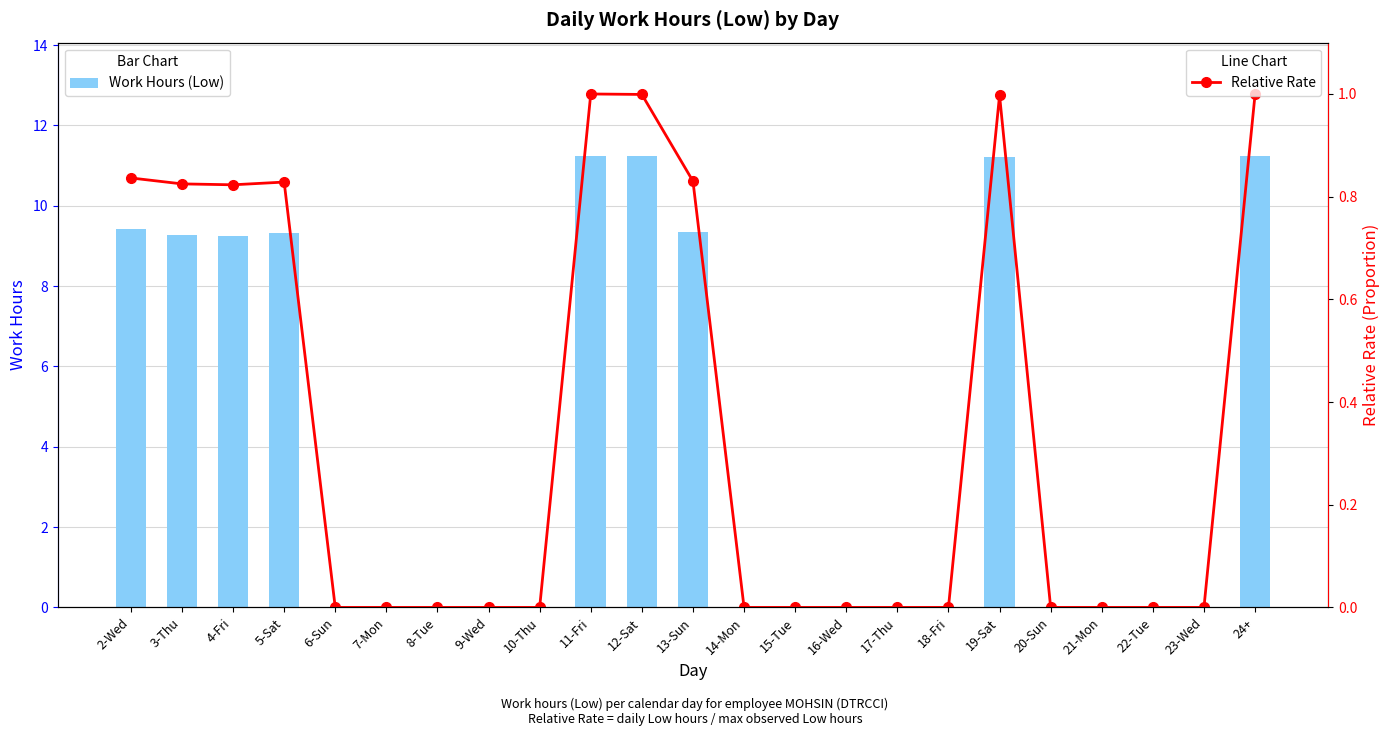

The Work Hours (Low) series shows 5.3 at 13-Sun. True or false?

False